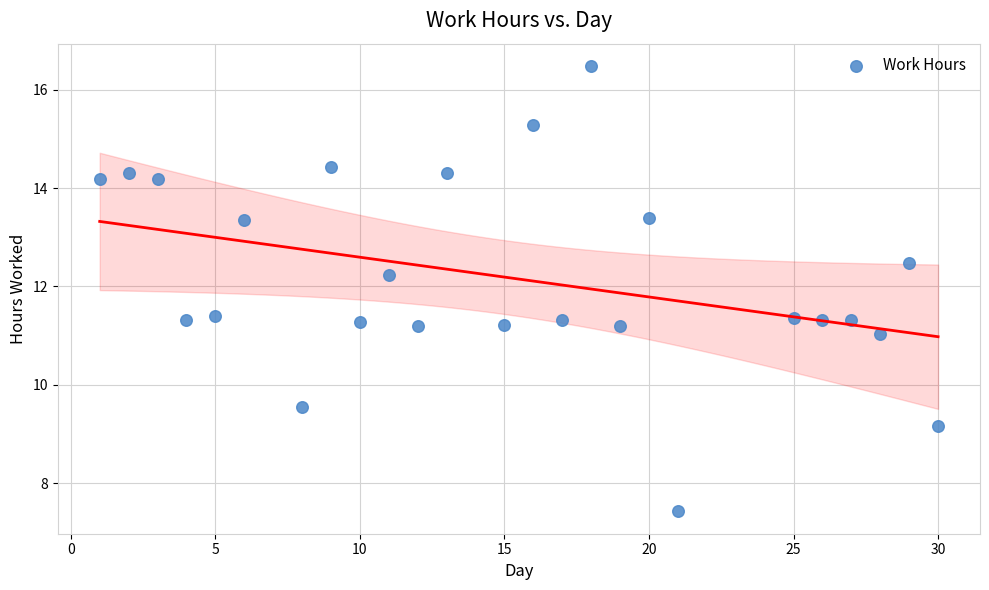

What is the range of X values (max minus min)?

29.0